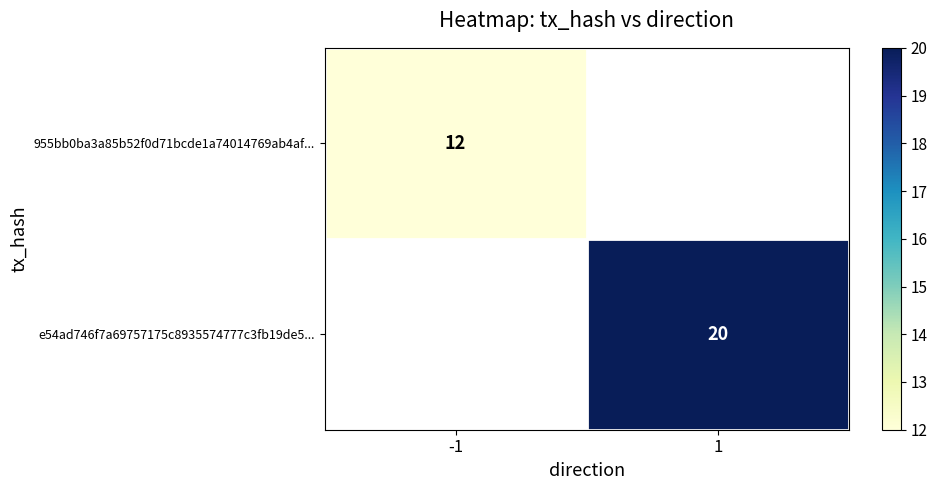

The value of e54ad746f7a69757175c8935574777c3fb19de5... at 1 is 31.2. True or false?

False